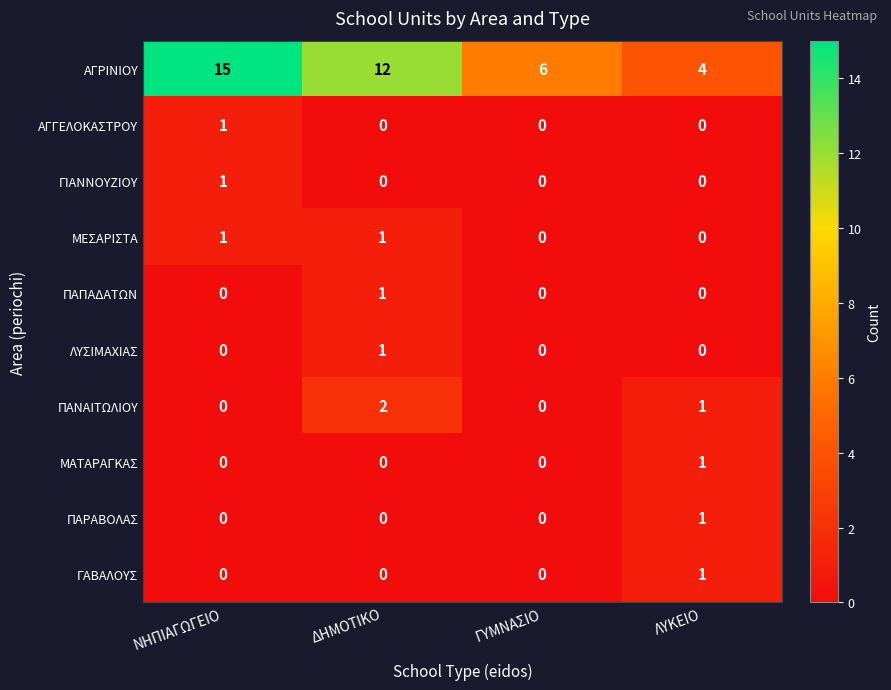

What is the sum of the ΑΓΡΙΝΙΟΥ values at ΝΗΠΙΑΓΩΓΕΙΟ and ΓΥΜΝΑΣΙΟ?

21